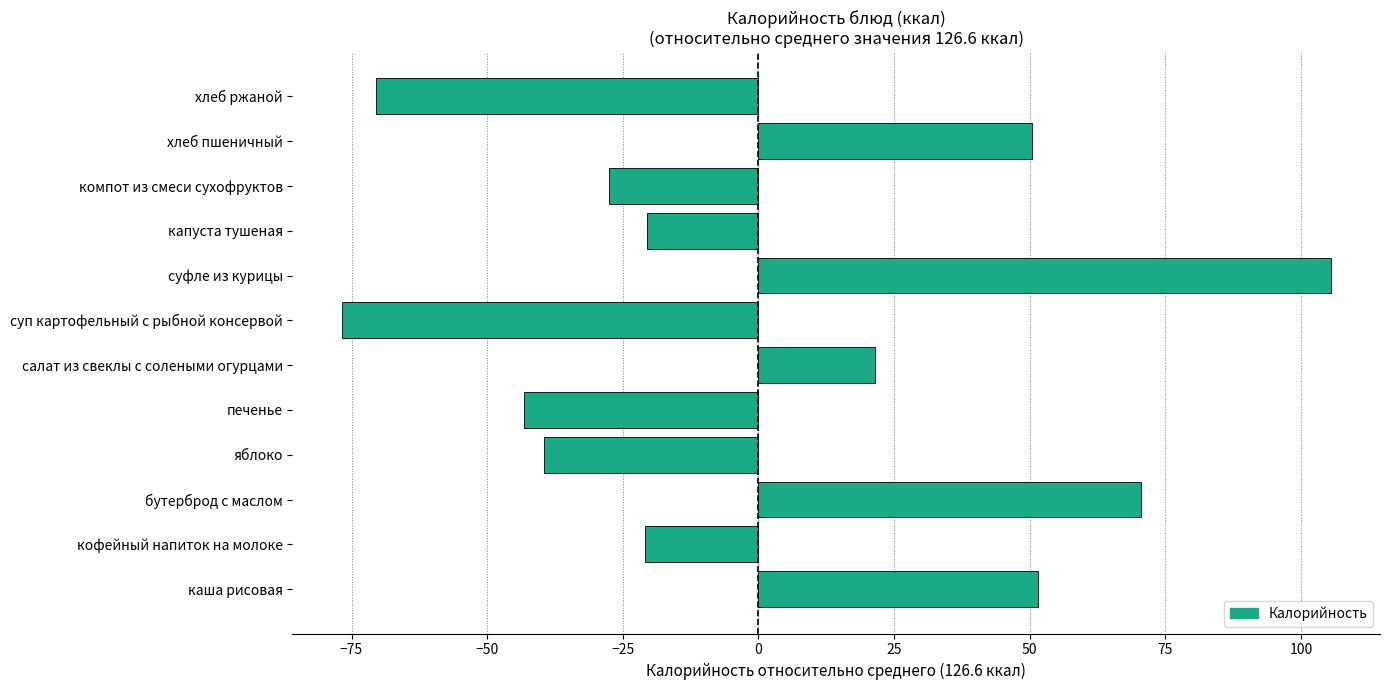

How many values are below zero?

7